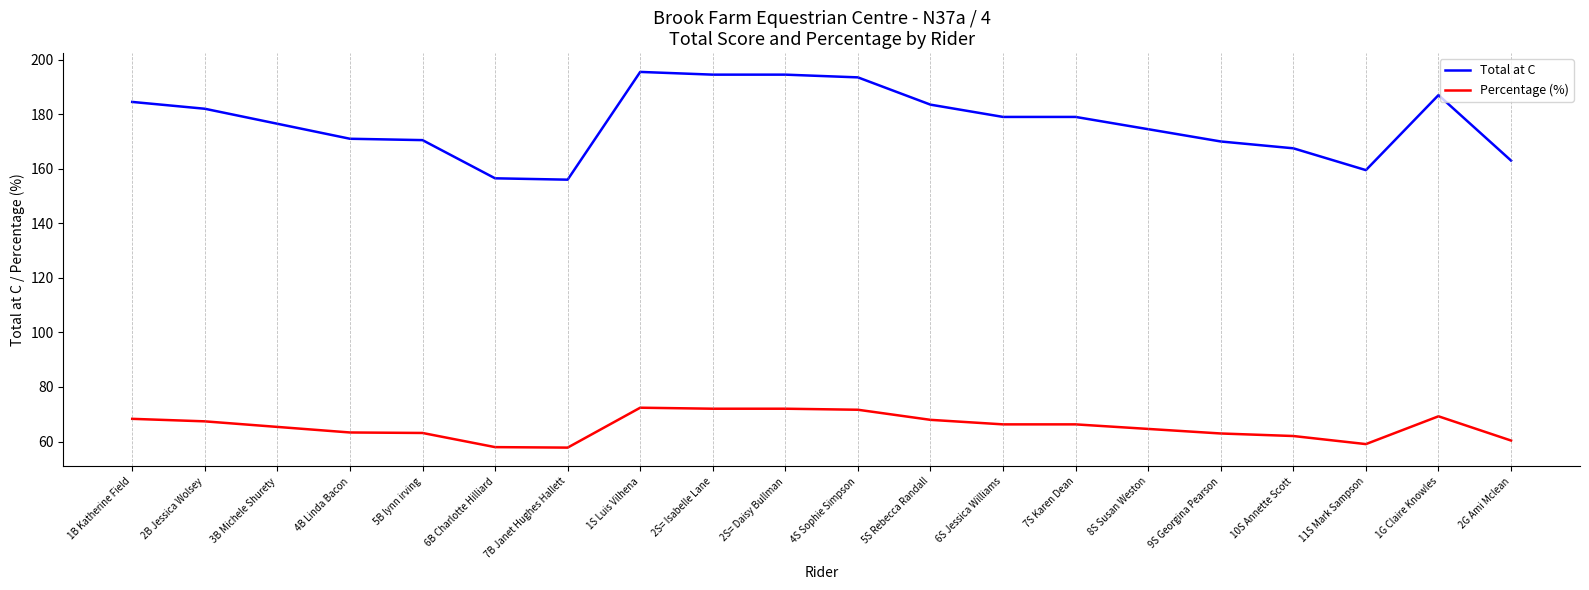

What is the total value across all series at 1G Claire Knowles?

256.3